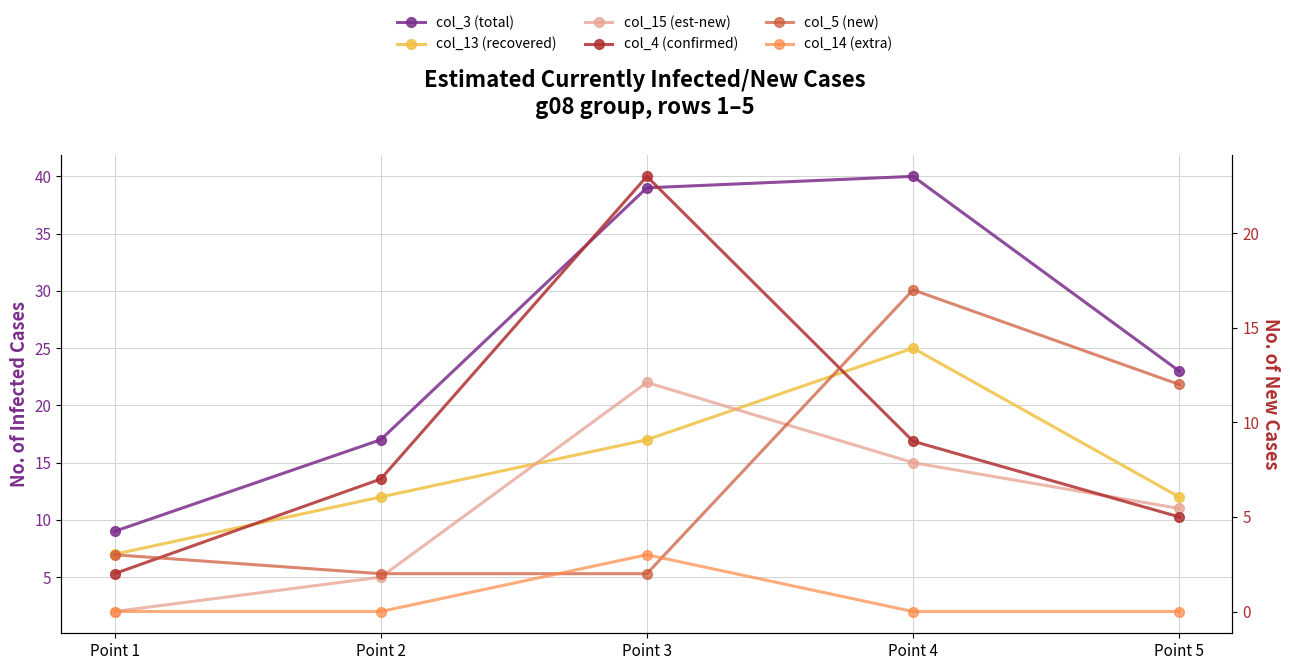

What is the average value of the col_15 (est-new) series?

11